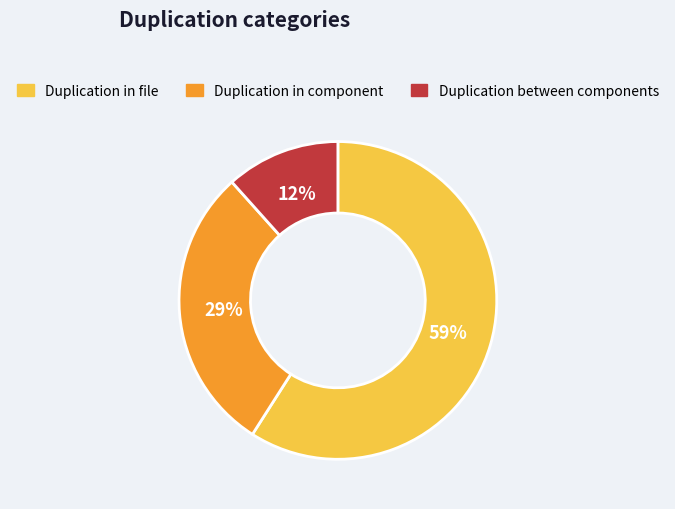

To the nearest percent, what is the difference between the largest and smallest slice percentages?

47%